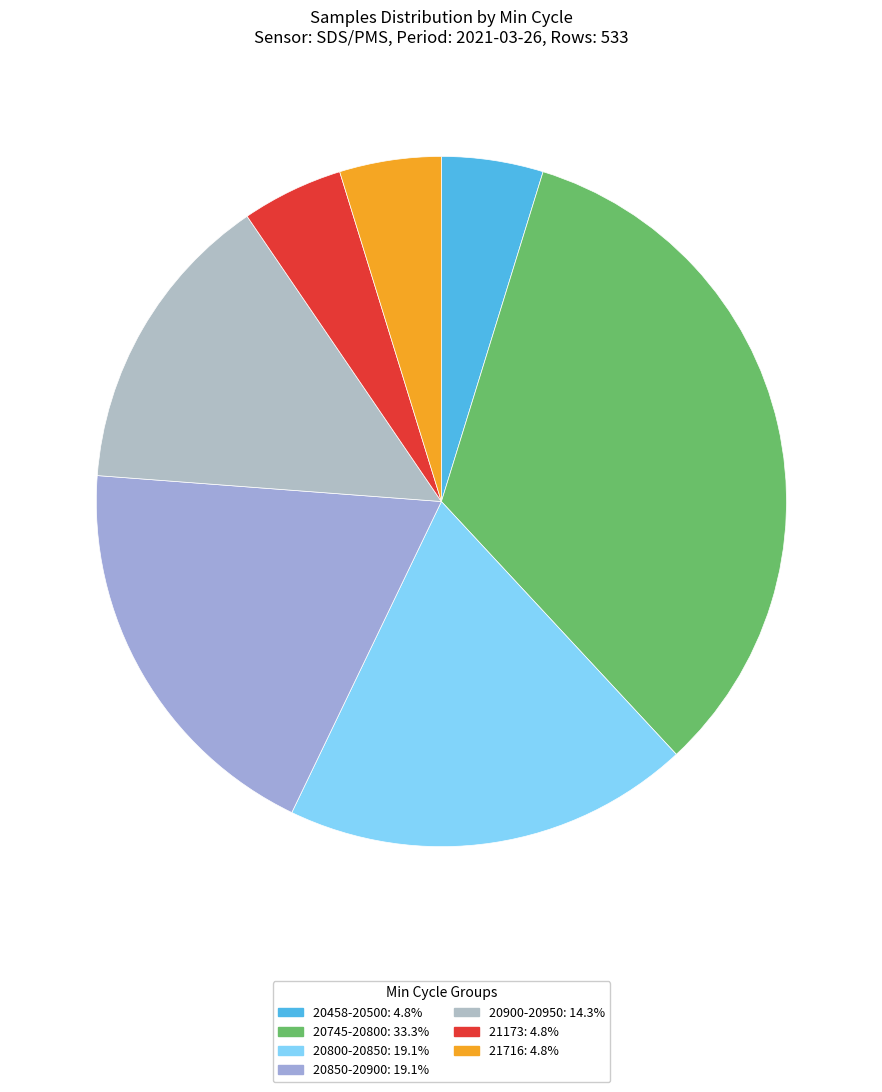

How many segments does this pie chart have?

7